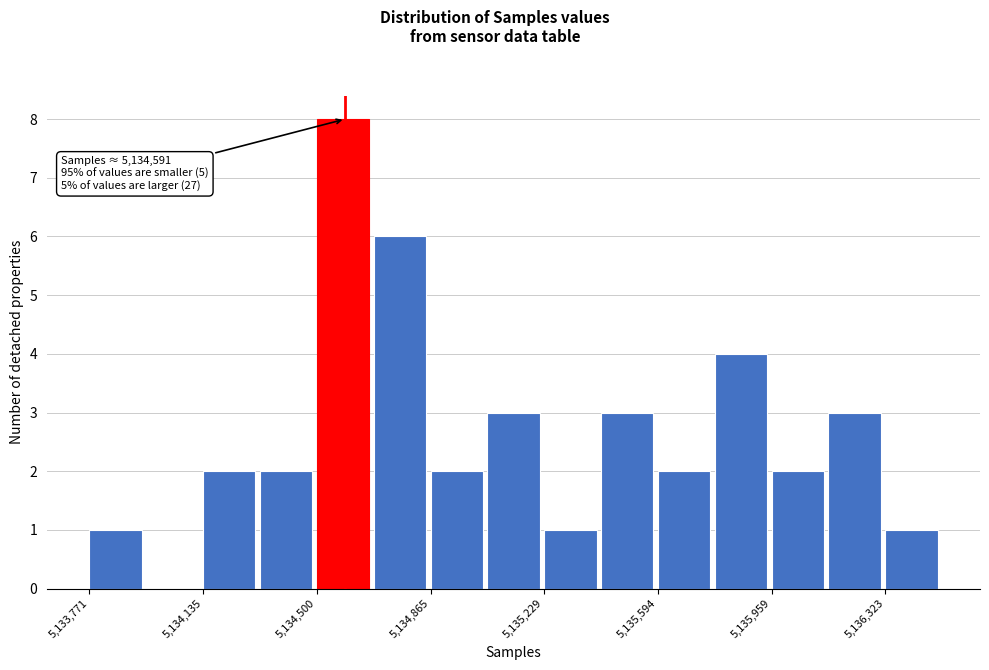

Read against the x-axis, roughly where is the centre of the tallest bar?

5134600